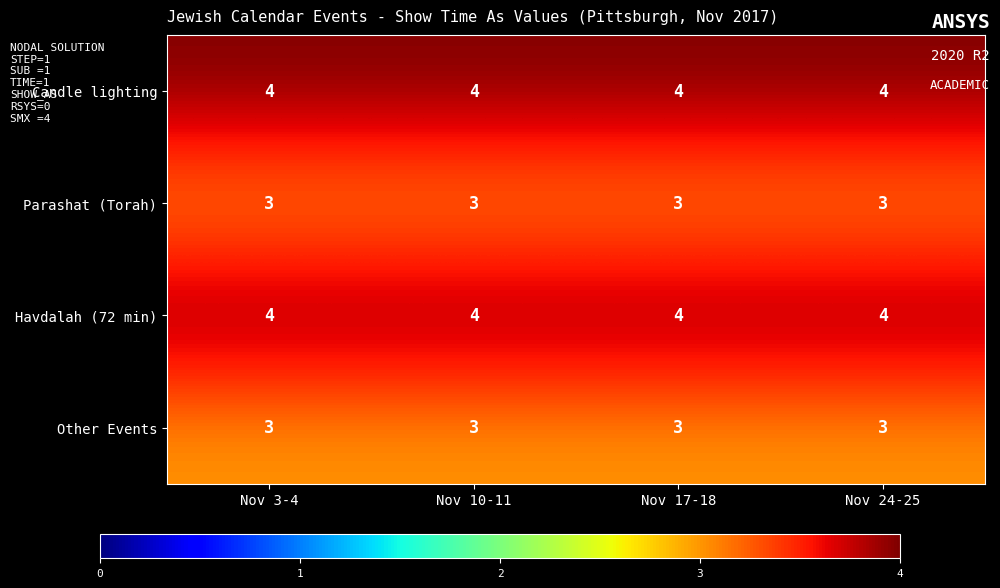

The Other Events series shows 3 at Nov 17-18. True or false?

True